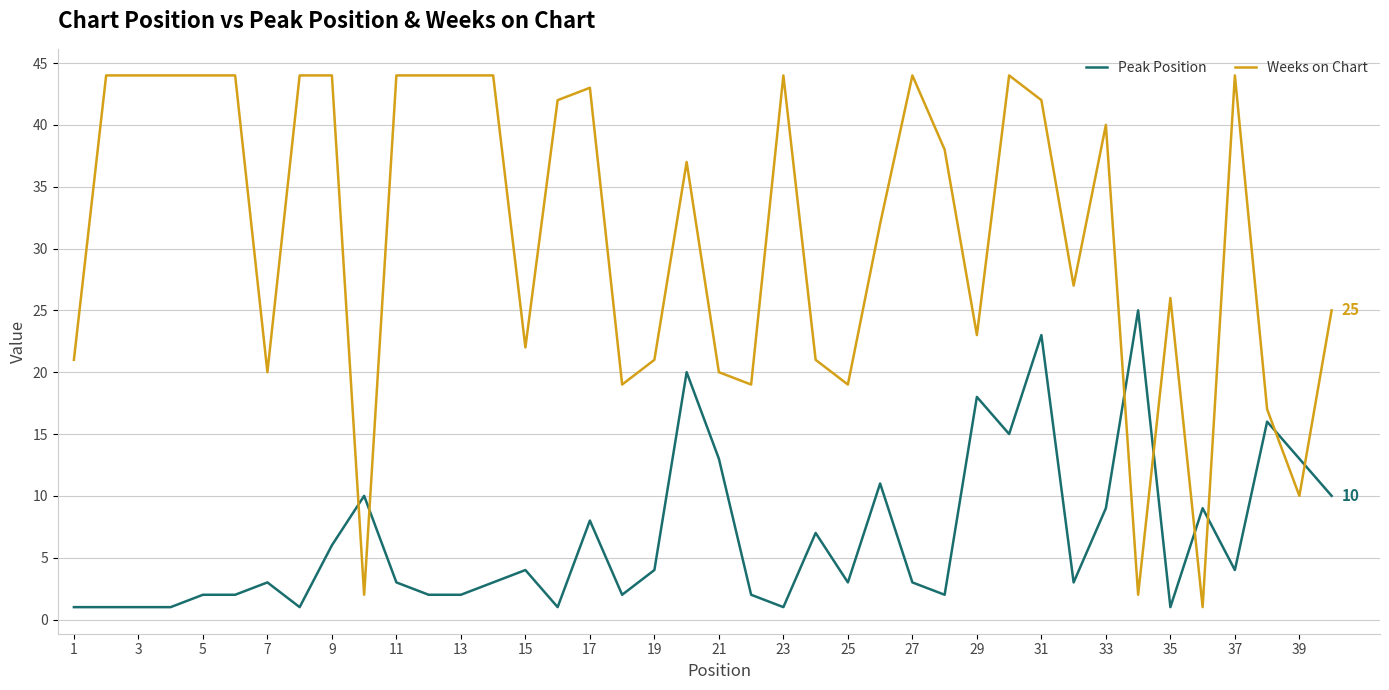

What is the sum of all Weeks on Chart values?

1249